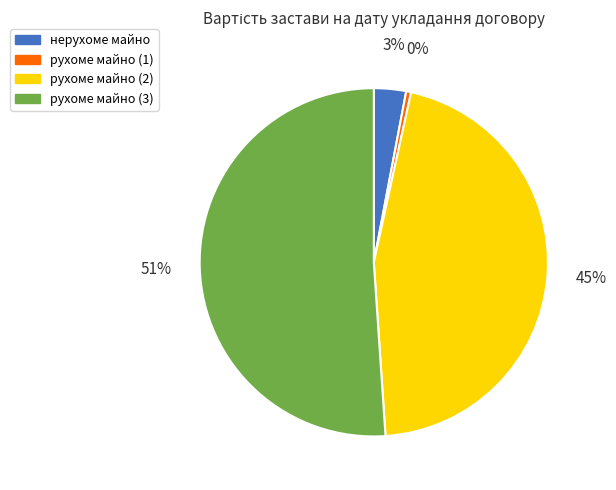

Rank the categories by value from lowest to highest.

рухоме майно (1), нерухоме майно, рухоме майно (2), рухоме майно (3)